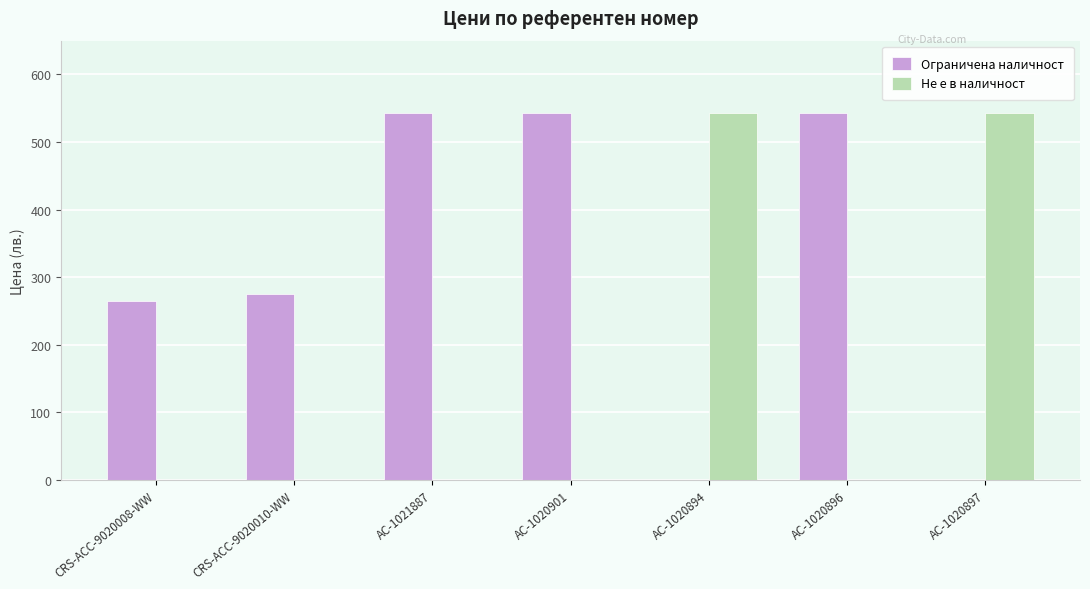

What is the total value across all series at CRS-ACC-9020010-WW?

274.8